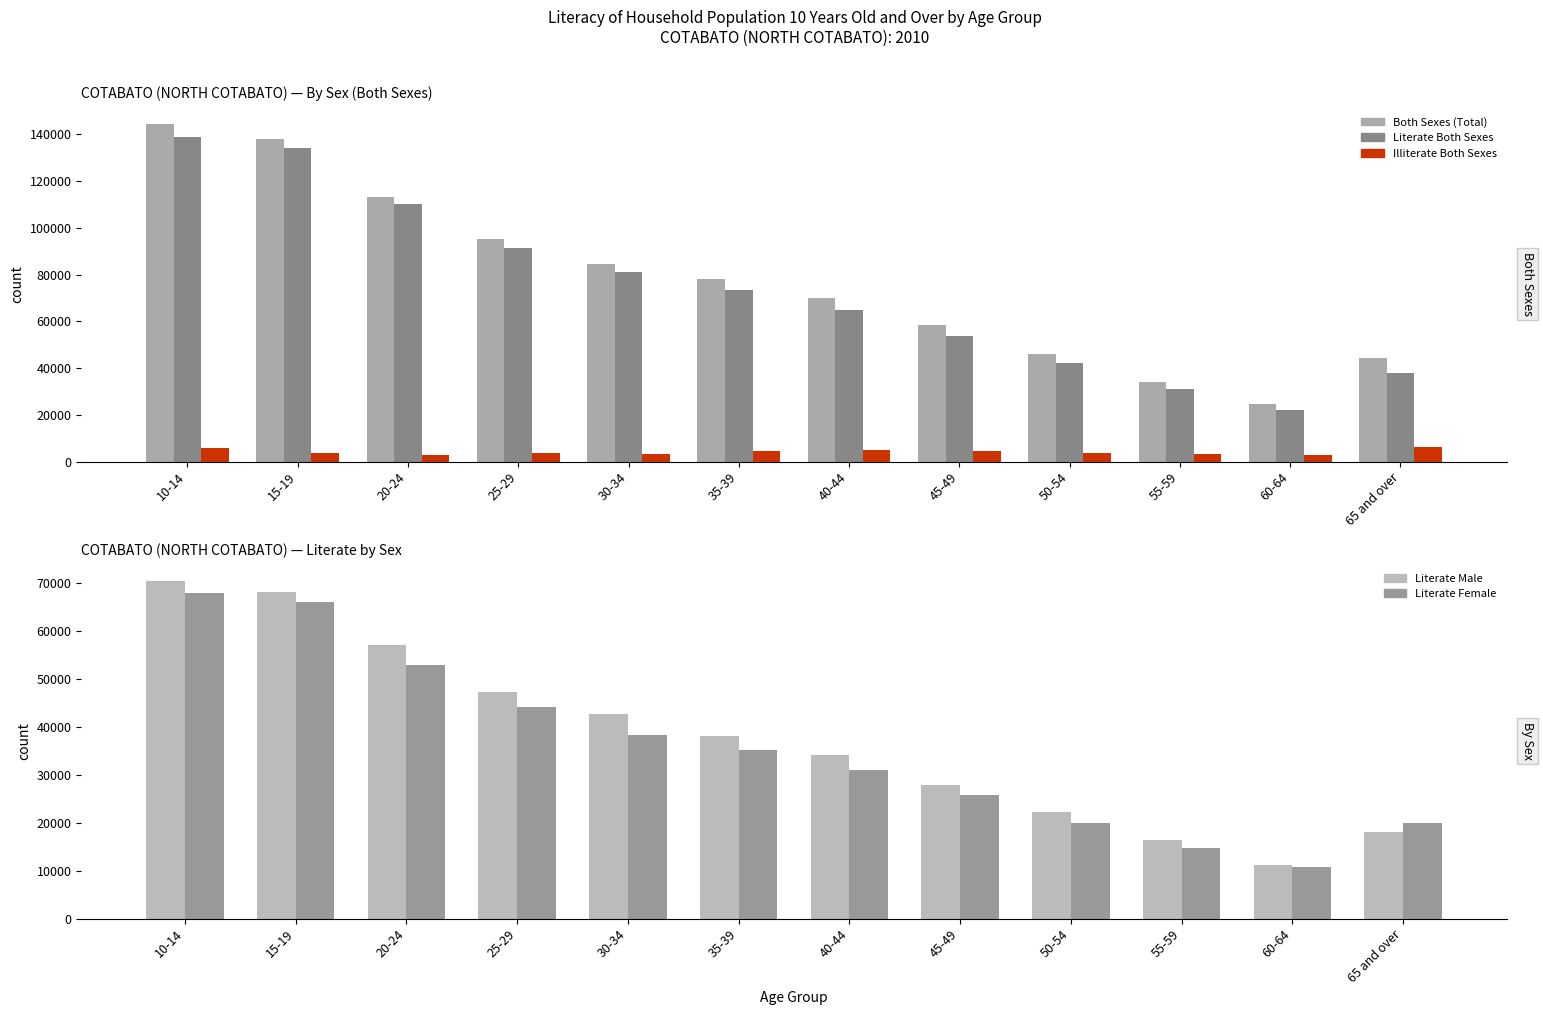

Is it true that Illiterate Both Sexes equals 4932 at 40-44?

True